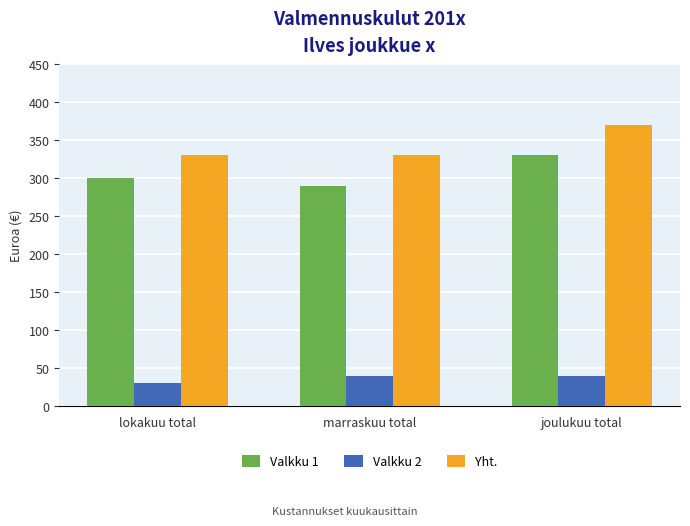

What is the sum of the Valkku 1 values at joulukuu total and marraskuu total?

620